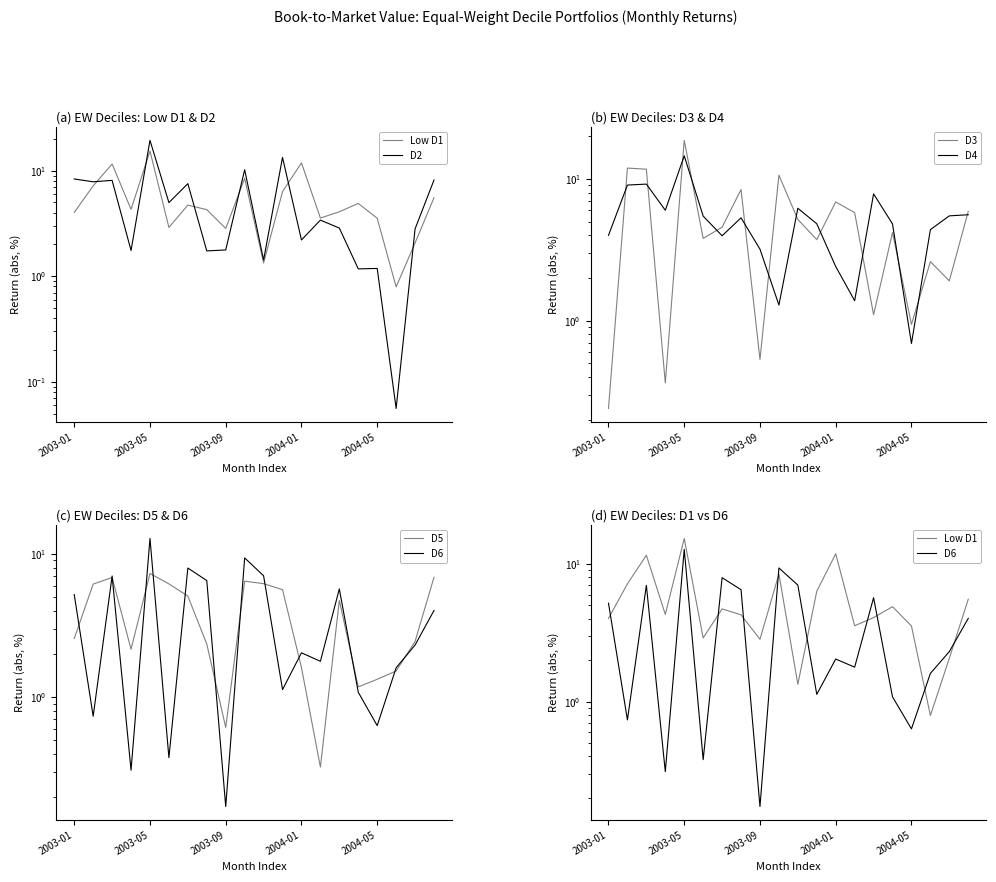

What position from the right is 11?

9